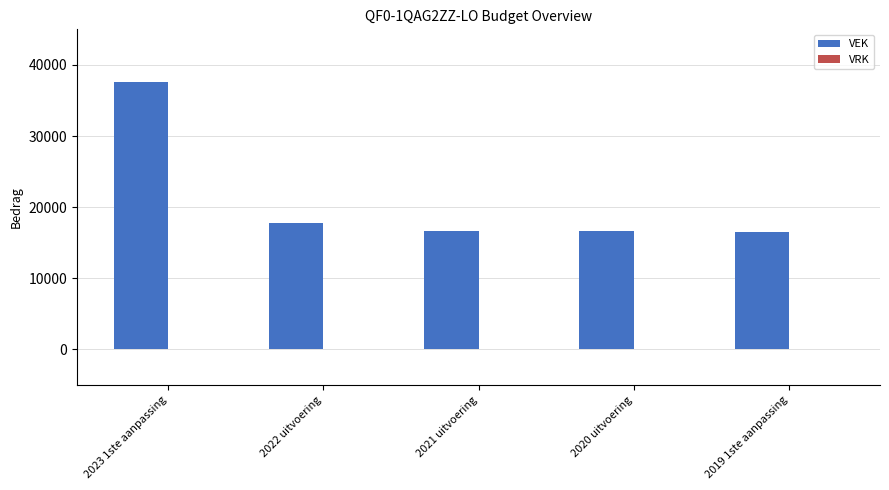

How many bars are there in total?

5